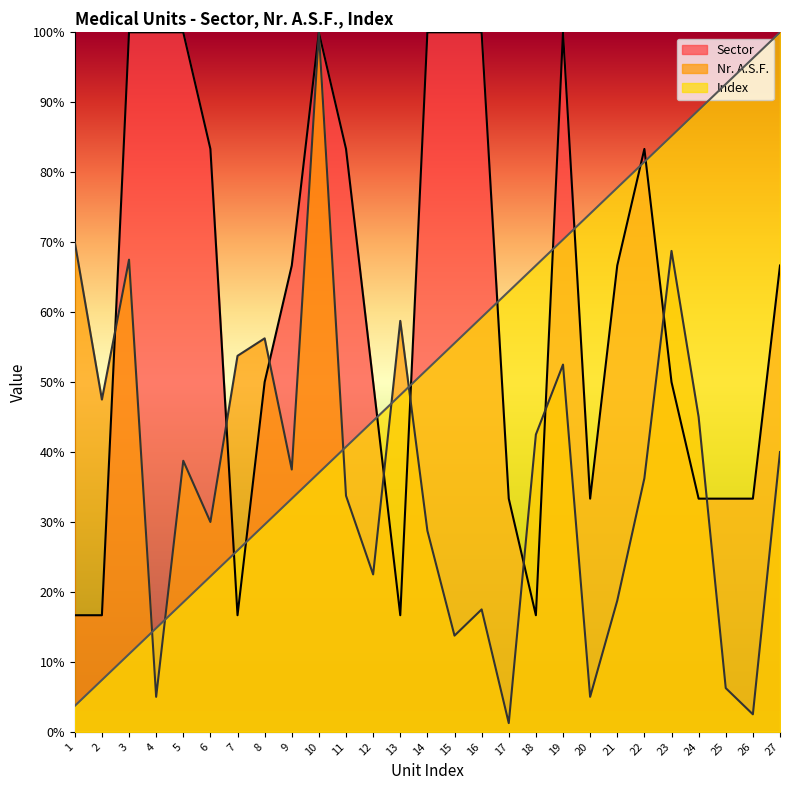

Which series changed the most between 13 and 26?

Nr. A.S.F.